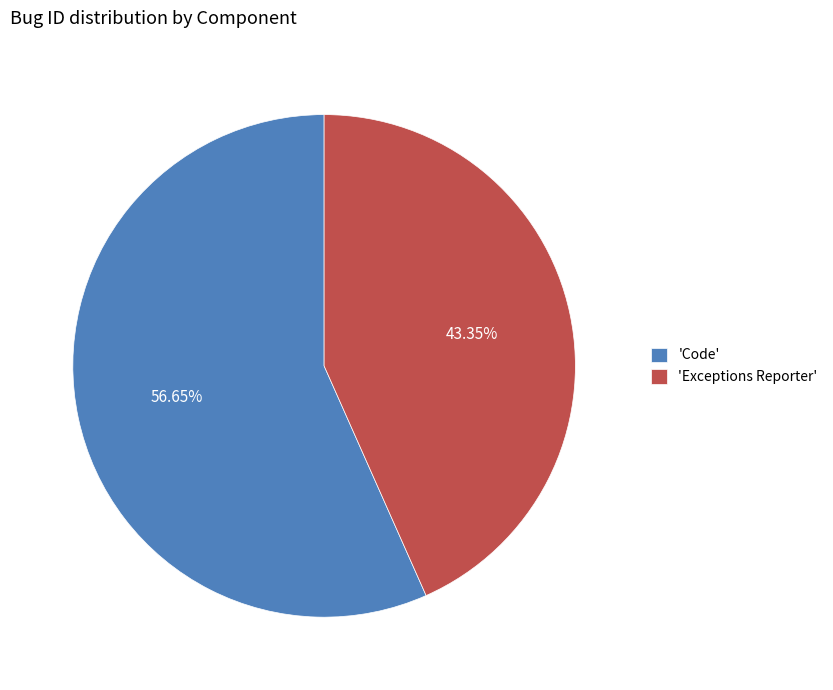

What is the majority slice?

'Code'